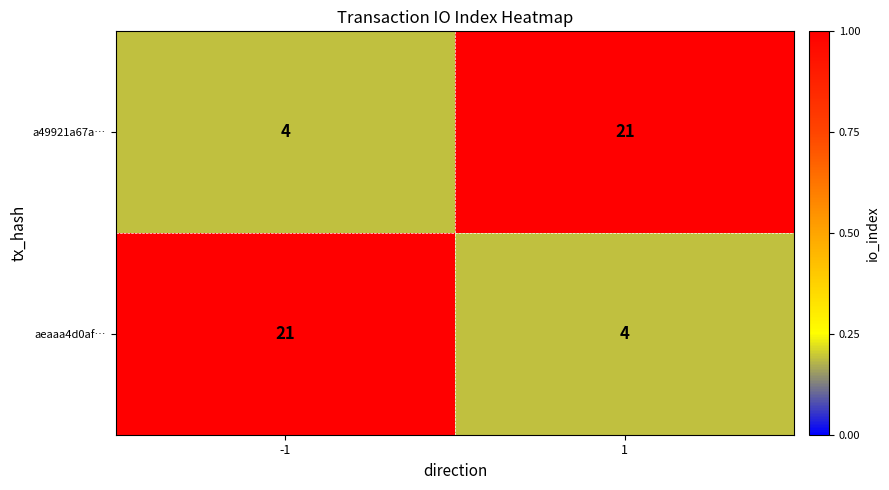

Reading left to right, what are all the values shown in this chart?

a49921a67a…: 4	21
aeaaa4d0af…: 21	4